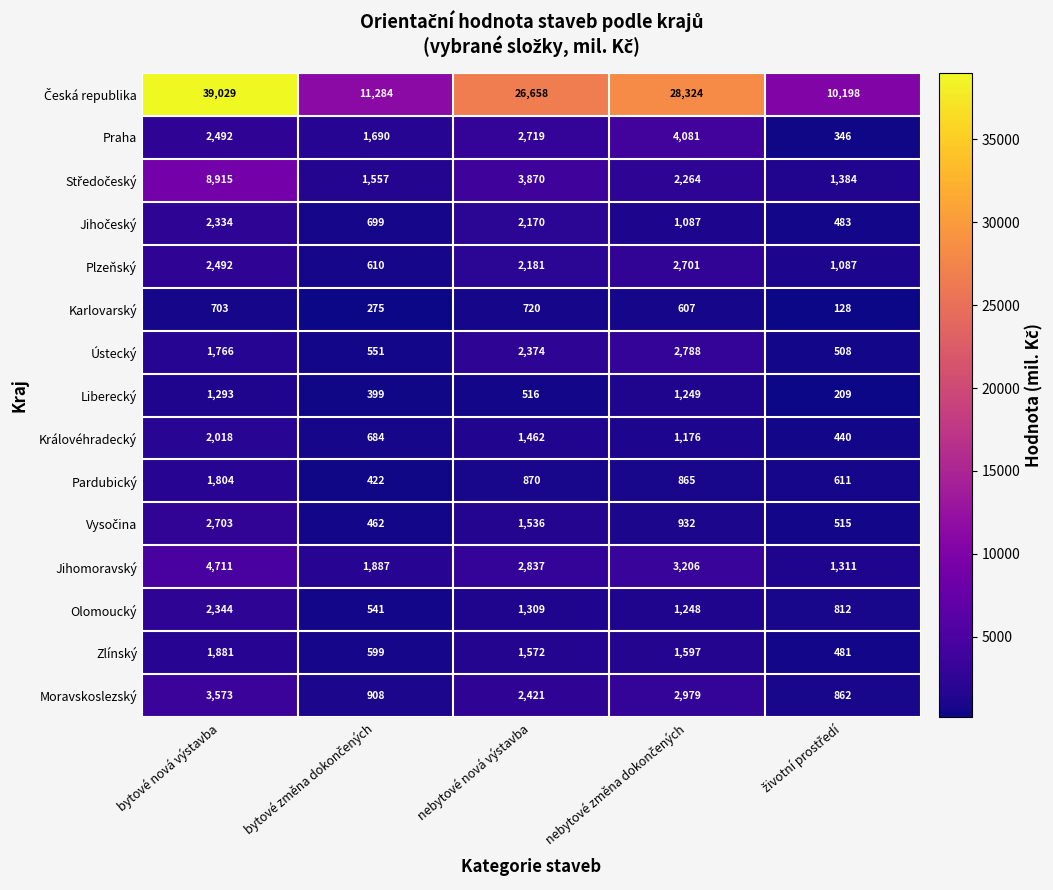

What is the spread (max minus min) of values at bytové nová výstavba?

38326